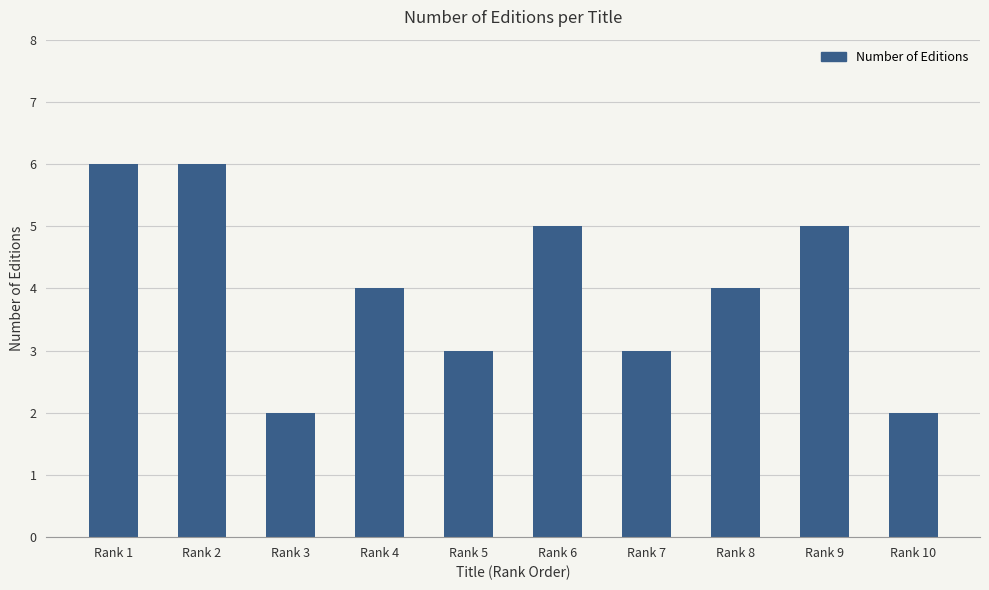

Reading left to right, transcribe all the data shown in this chart.

6	6	2	4	3	5	3	4	5	2